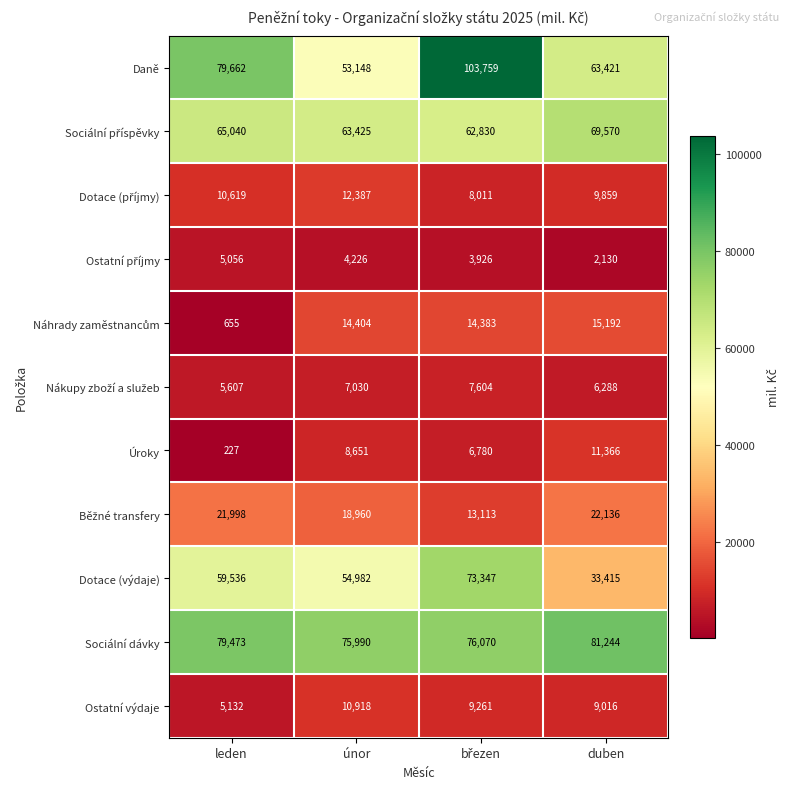

What is the sum of all Úroky values?

27024